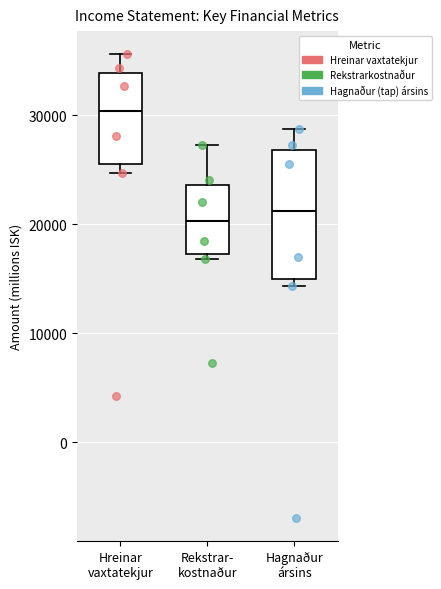

Which box is the tallest, from its lower edge to its upper edge?

Hagnaður ársins